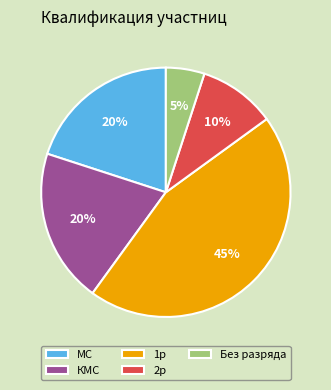

The КМС slice represents 20% of the pie. True or false?

True